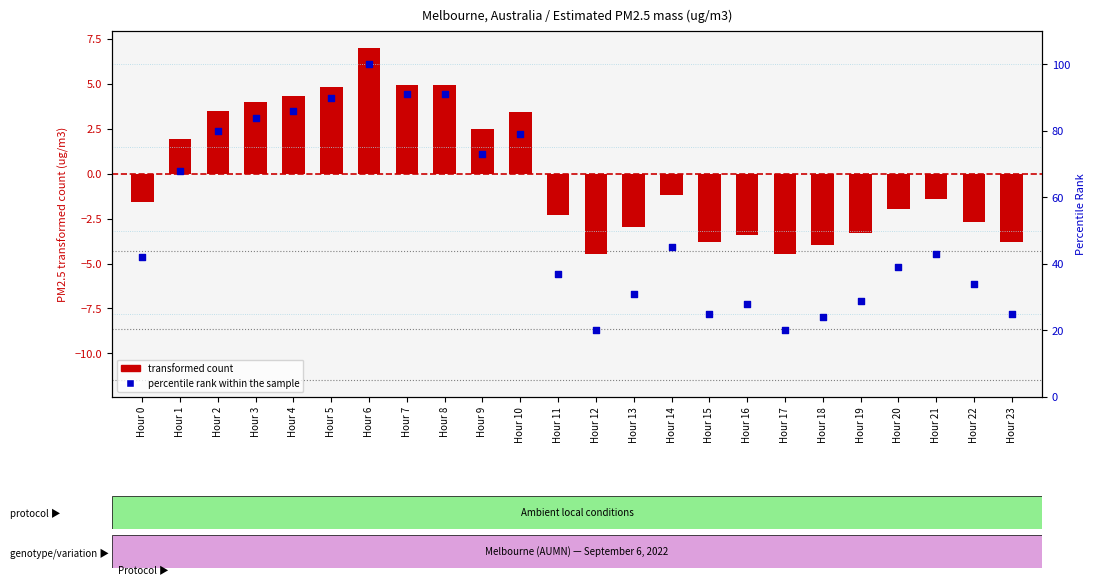

Which series reaches the maximum Y coordinate?

percentile rank within the sample